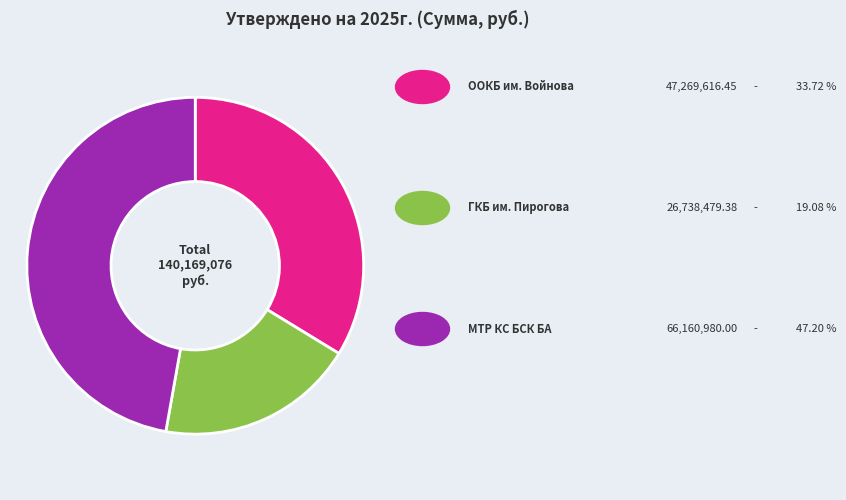

Does any single category account for the majority?

No